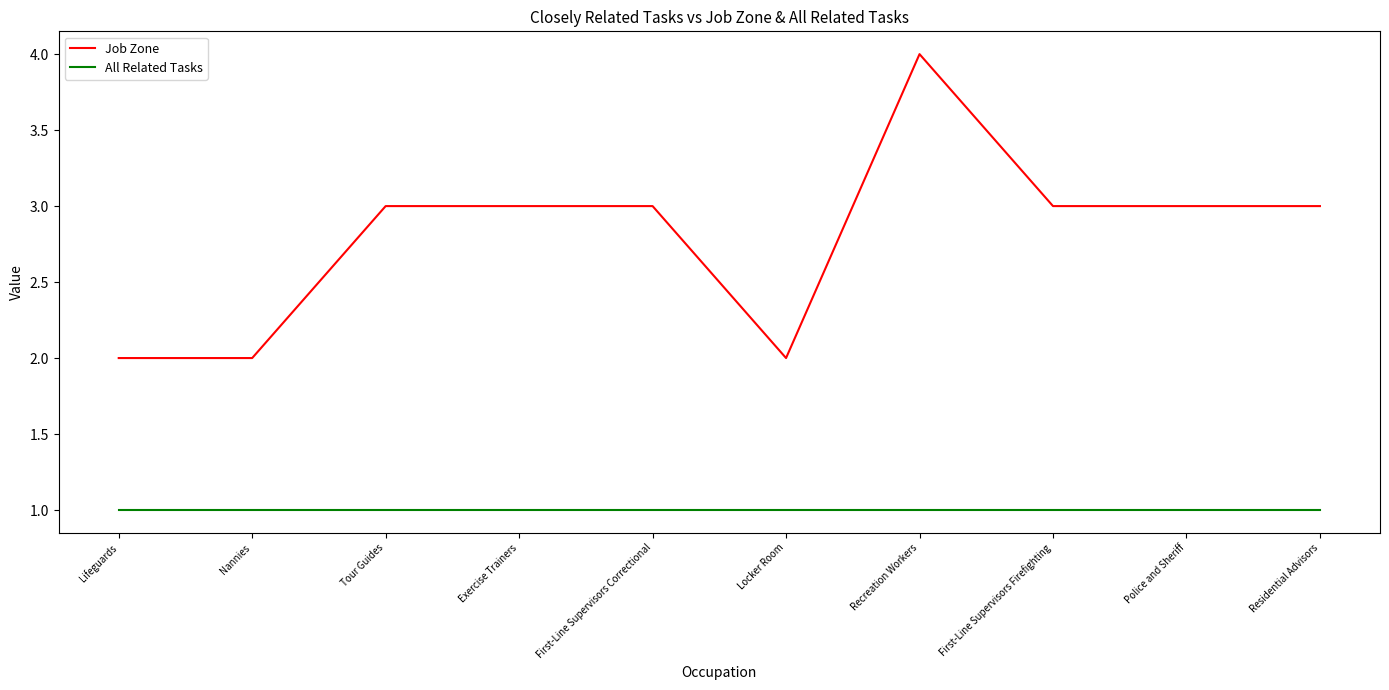

True or false: All Related Tasks and Job Zone intersect in this chart.

False